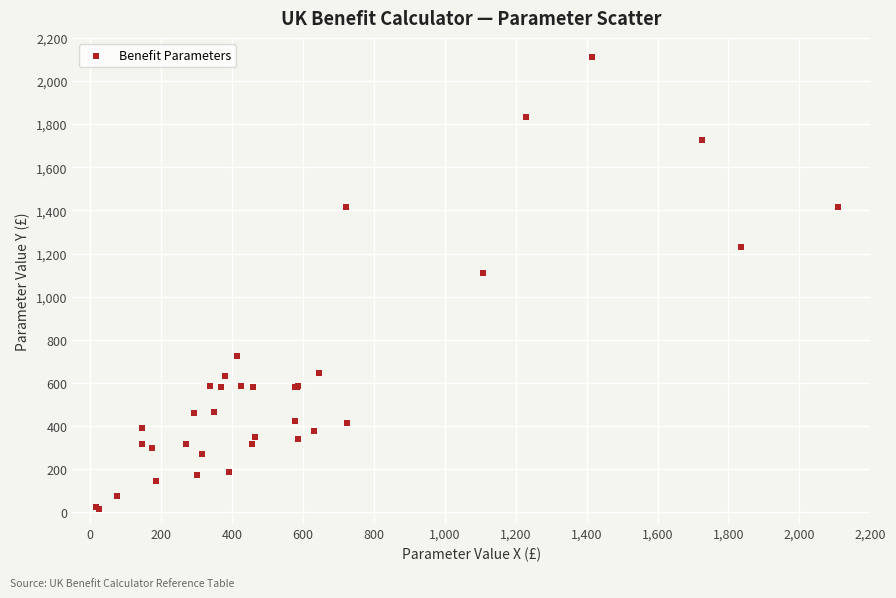

What Y value in the scatter plot is closest to 1063?

1108.0